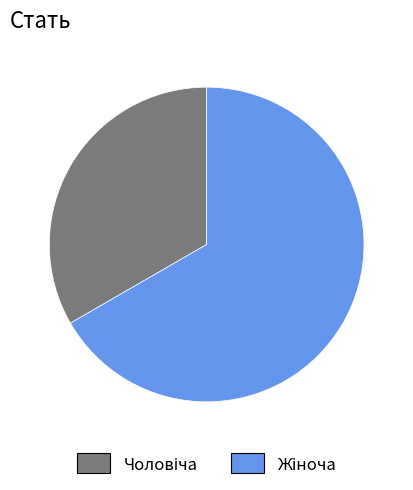

Is there any slice that represents more than half of the pie?

Yes